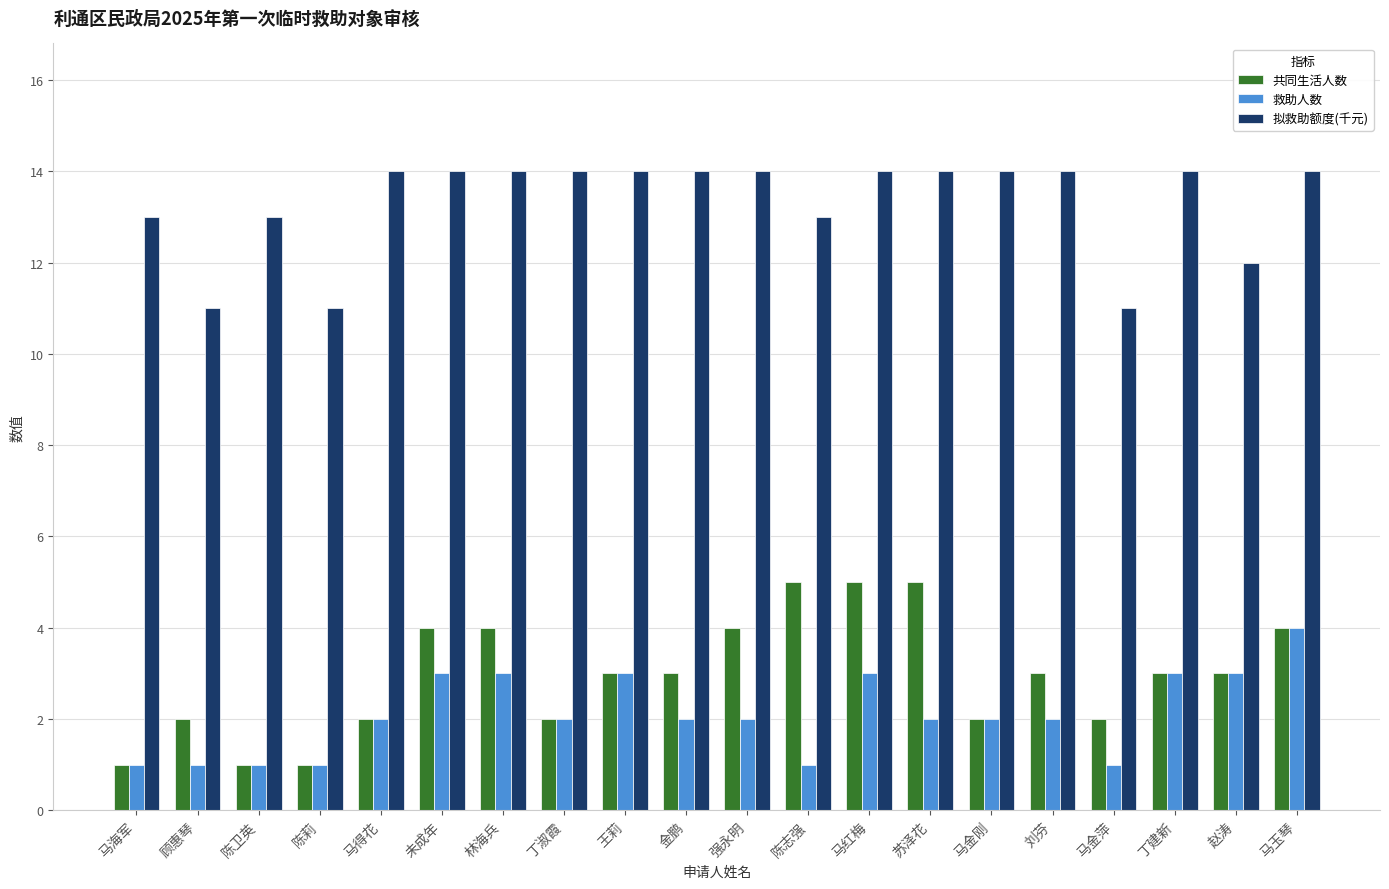

What is the sum of all 救助人数 values?

42